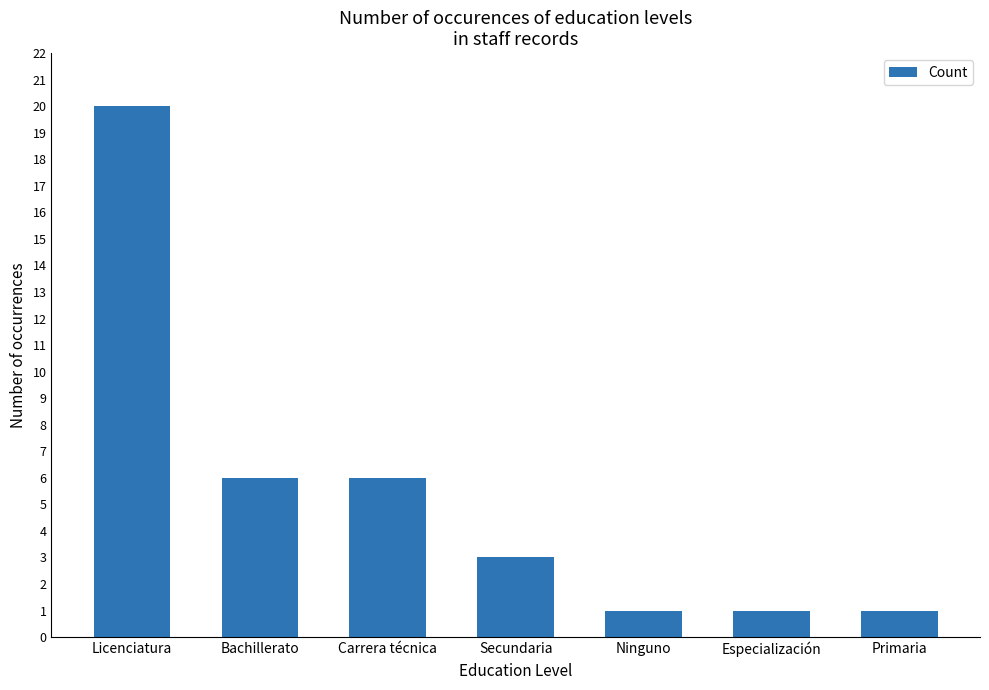

The chart shows a value of 2 at Bachillerato. True or false?

False